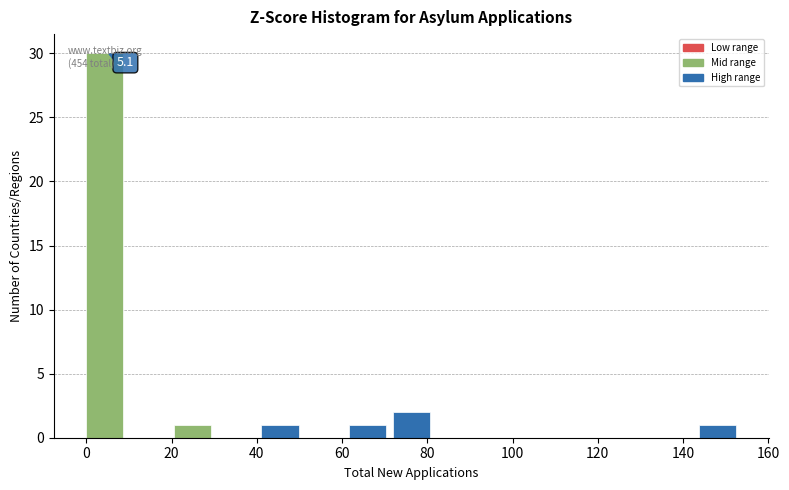

Over which range of the x-axis is the bar tallest?

0 to 10